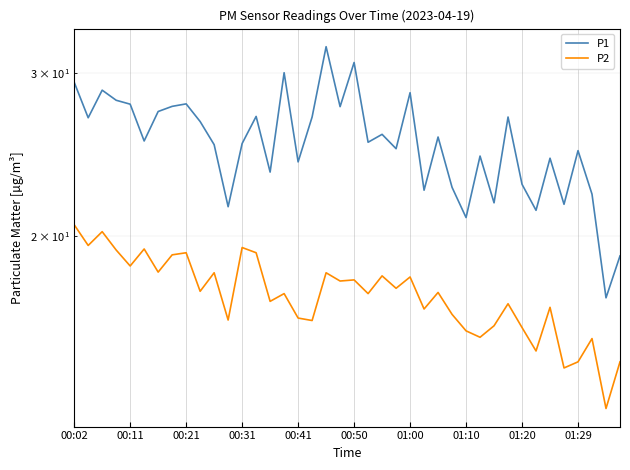

At how many categories does at least one series exceed 29?

4